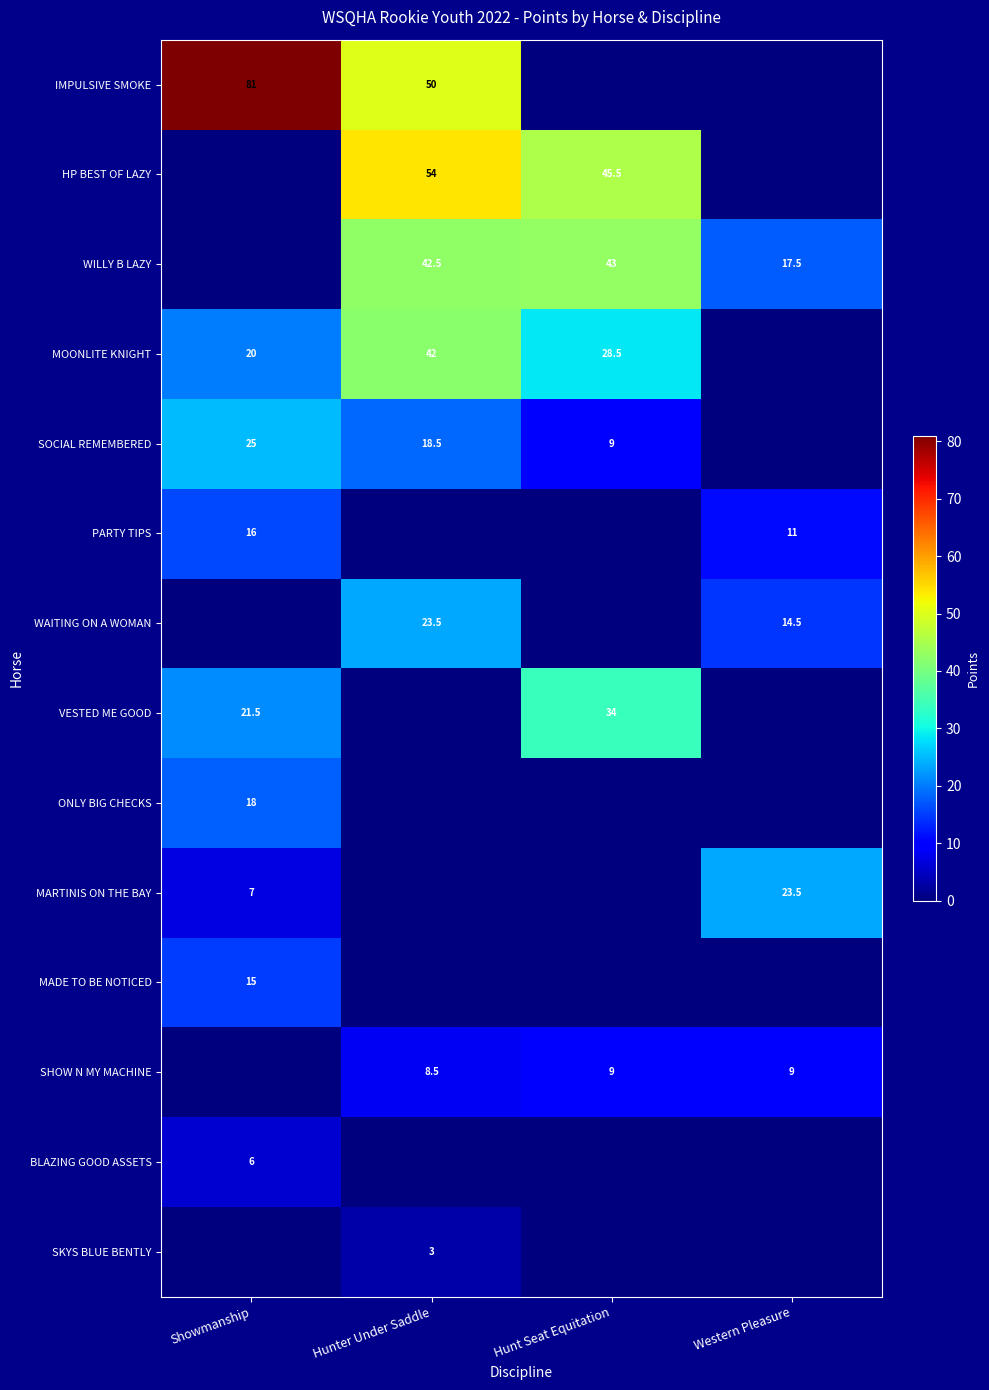

The BLAZING GOOD ASSETS series shows 3.9 at Showmanship. True or false?

False